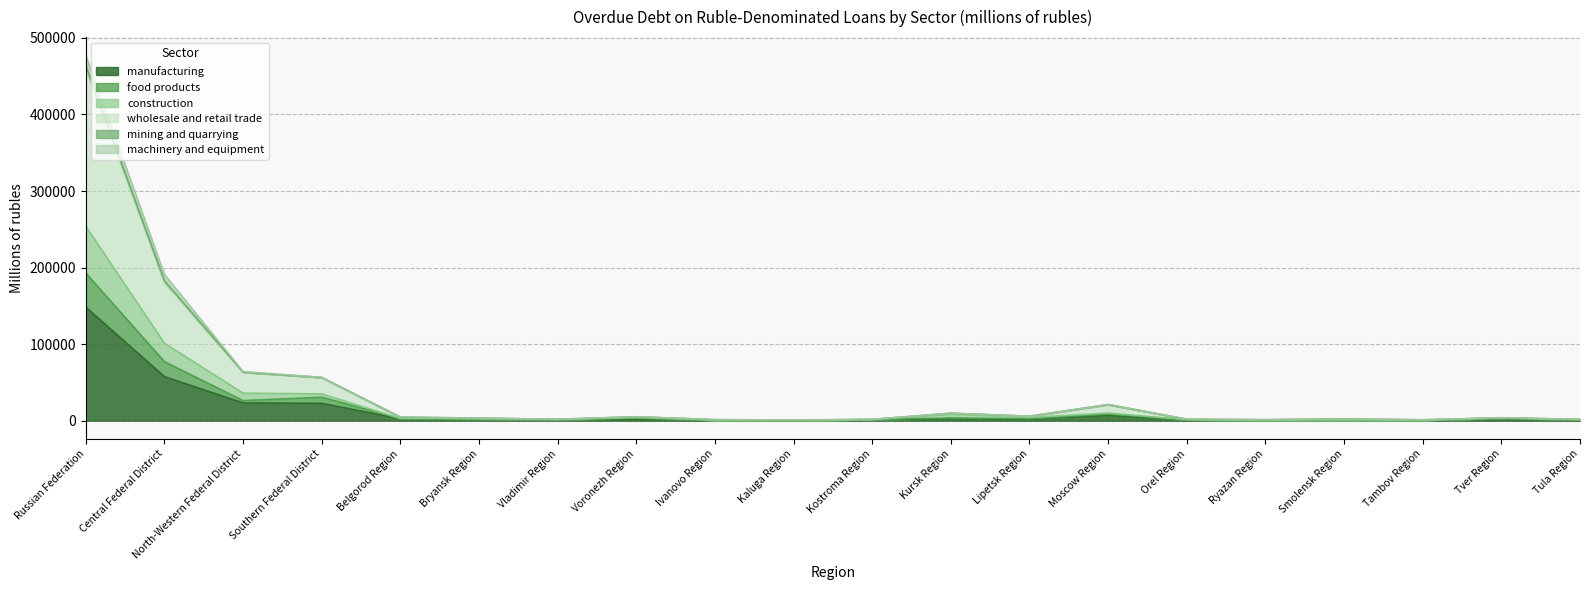

Which series has the largest range (max minus min)?

wholesale and retail trade